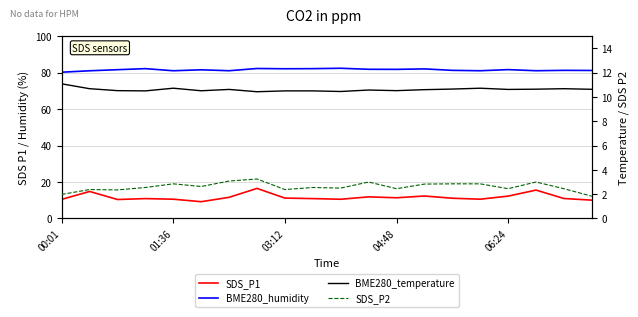

At 03:12, list the series in order from largest to smallest.

BME280_humidity, SDS_P1, BME280_temperature, SDS_P2